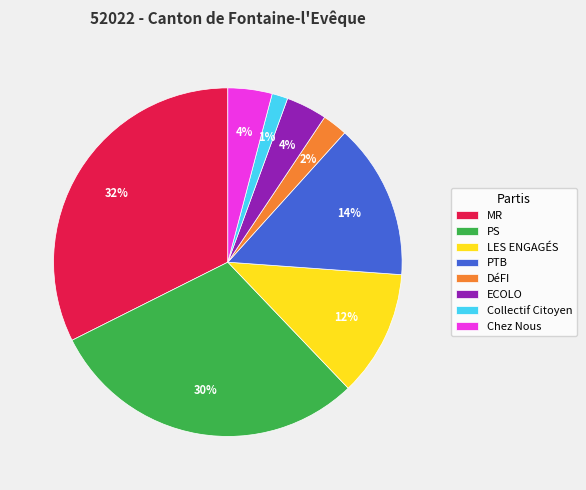

Which slice is the smallest?

Collectif Citoyen